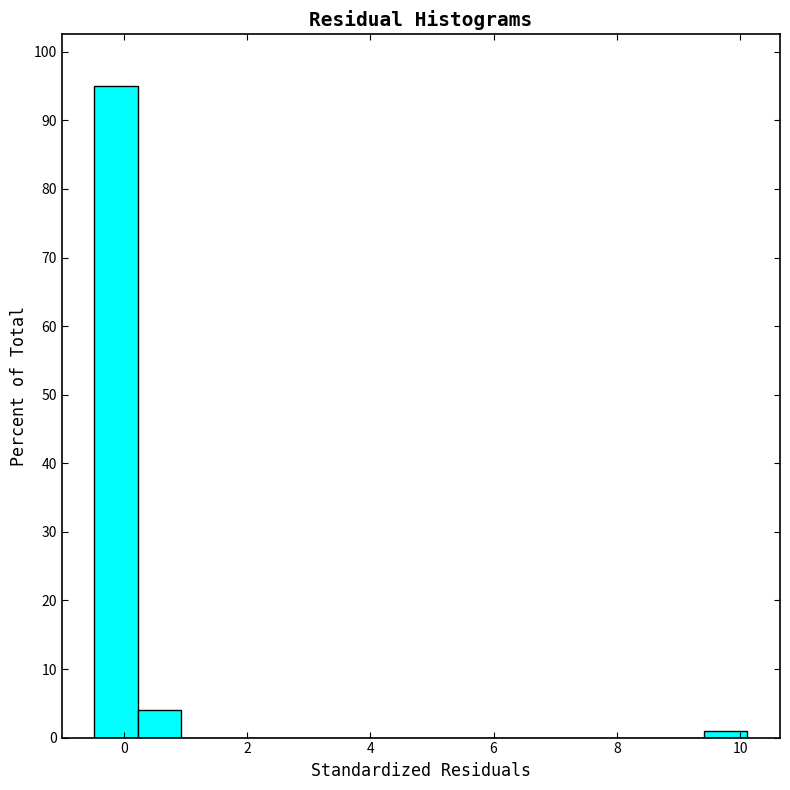

Around what value on the x-axis is the tallest bar? Give the approximate position of its centre, as read against the axis.

-0.2